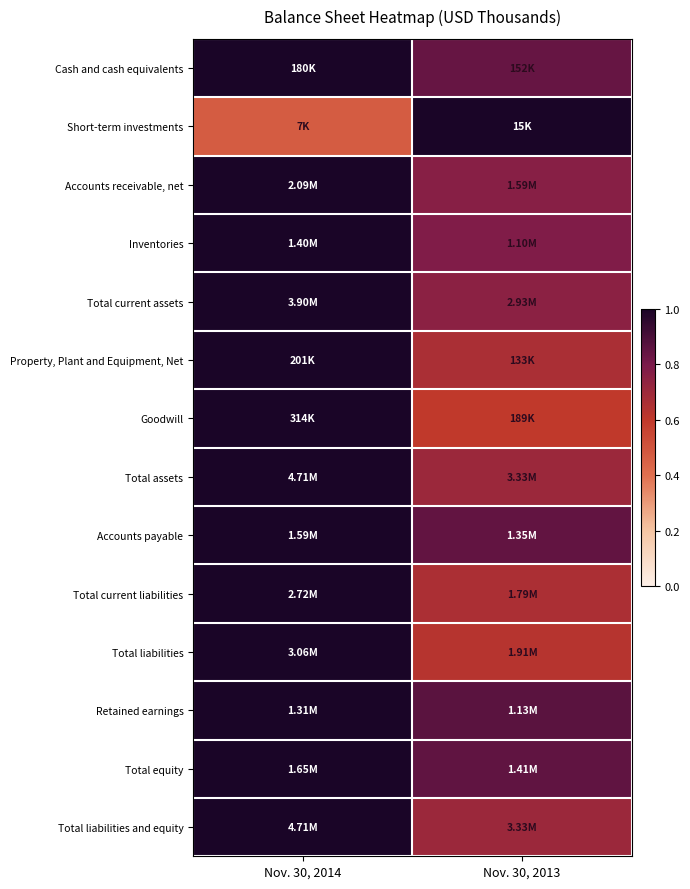

Reading left to right, what are all the values shown in this chart?

Cash and cash equivalents: Nov. 30, 2014=1.0	Nov. 30, 2013=0.8
Short-term investments: Nov. 30, 2014=0.5	Nov. 30, 2013=1.0
Accounts receivable, net: Nov. 30, 2014=1.0	Nov. 30, 2013=0.8
Inventories: Nov. 30, 2014=1.0	Nov. 30, 2013=0.8
Total current assets: Nov. 30, 2014=1.0	Nov. 30, 2013=0.8
Property, Plant and Equipment, Net: Nov. 30, 2014=1.0	Nov. 30, 2013=0.7
Goodwill: Nov. 30, 2014=1.0	Nov. 30, 2013=0.6
Total assets: Nov. 30, 2014=1.0	Nov. 30, 2013=0.7
Accounts payable: Nov. 30, 2014=1.0	Nov. 30, 2013=0.9
Total current liabilities: Nov. 30, 2014=1.0	Nov. 30, 2013=0.7
Total liabilities: Nov. 30, 2014=1.0	Nov. 30, 2013=0.6
Retained earnings: Nov. 30, 2014=1.0	Nov. 30, 2013=0.9
Total equity: Nov. 30, 2014=1.0	Nov. 30, 2013=0.9
Total liabilities and equity: Nov. 30, 2014=1.0	Nov. 30, 2013=0.7